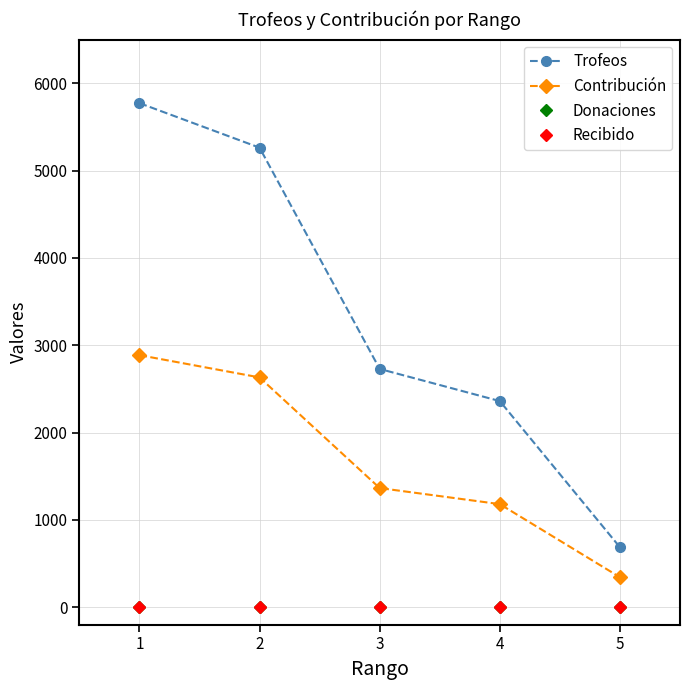

Does the chart have visible grid lines?

Yes